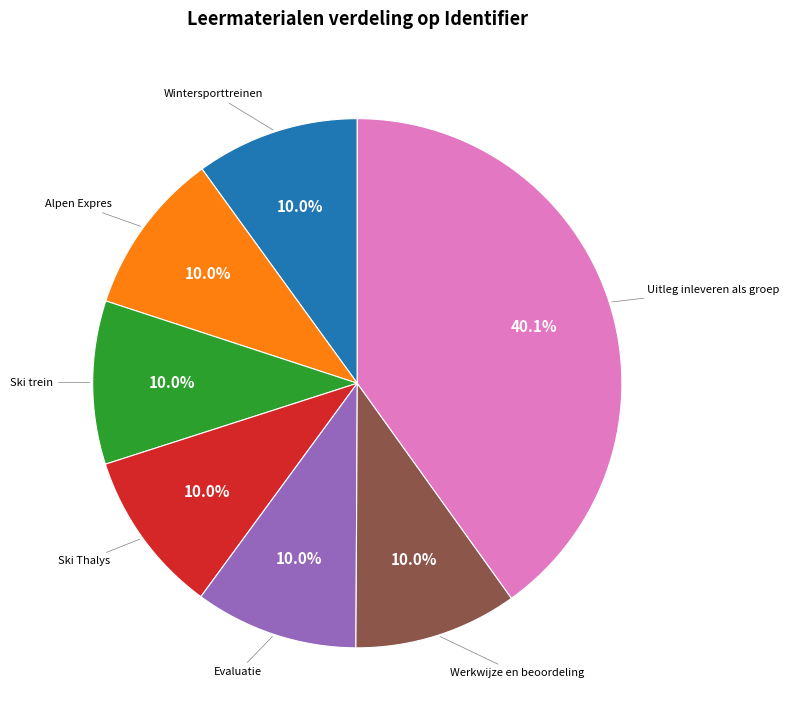

To the nearest percent, what is the difference between the largest and smallest slice percentages?

30%